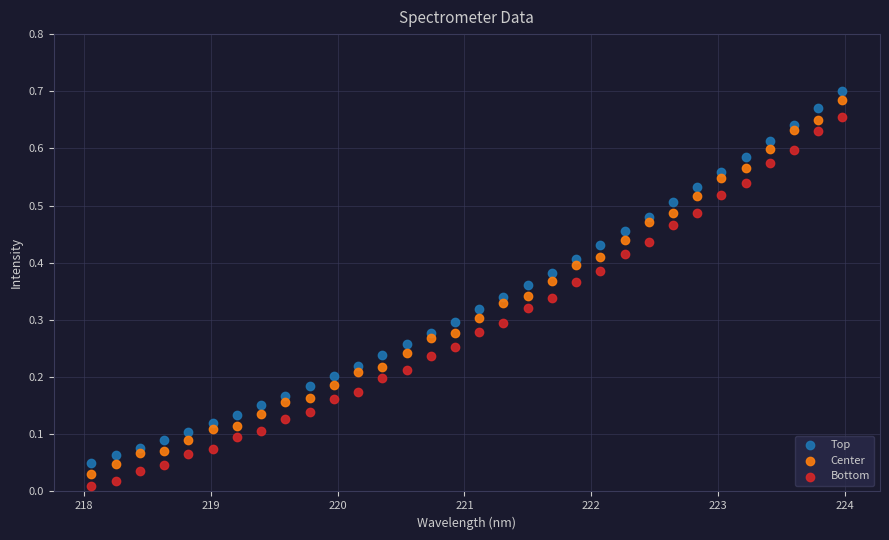

What is the X range (max minus min) for the scatter plot?

5.9